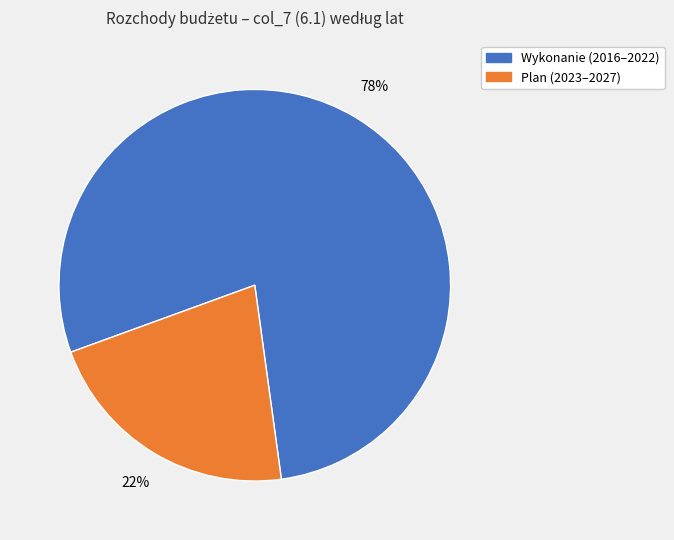

To the nearest percent, what is the average slice percentage?

50%